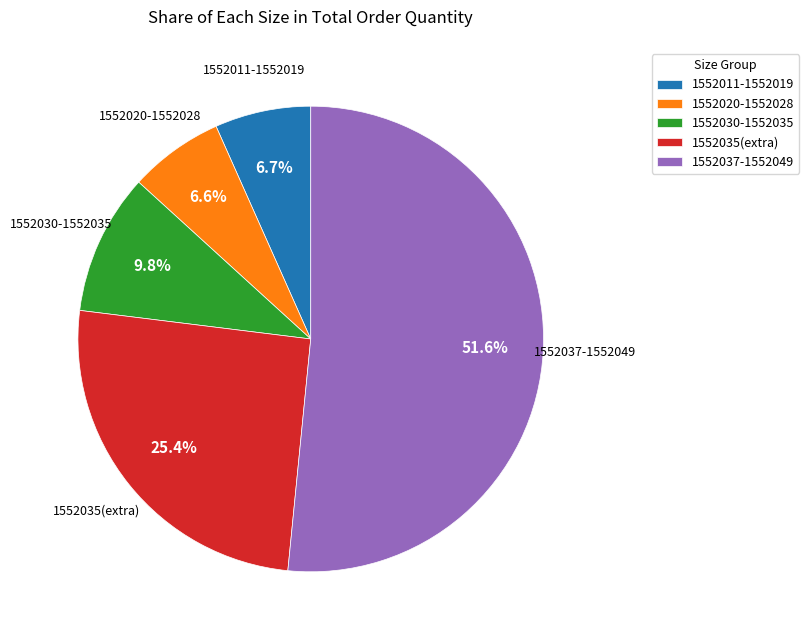

What portion of the pie excludes 1552011-1552019?

93.3%